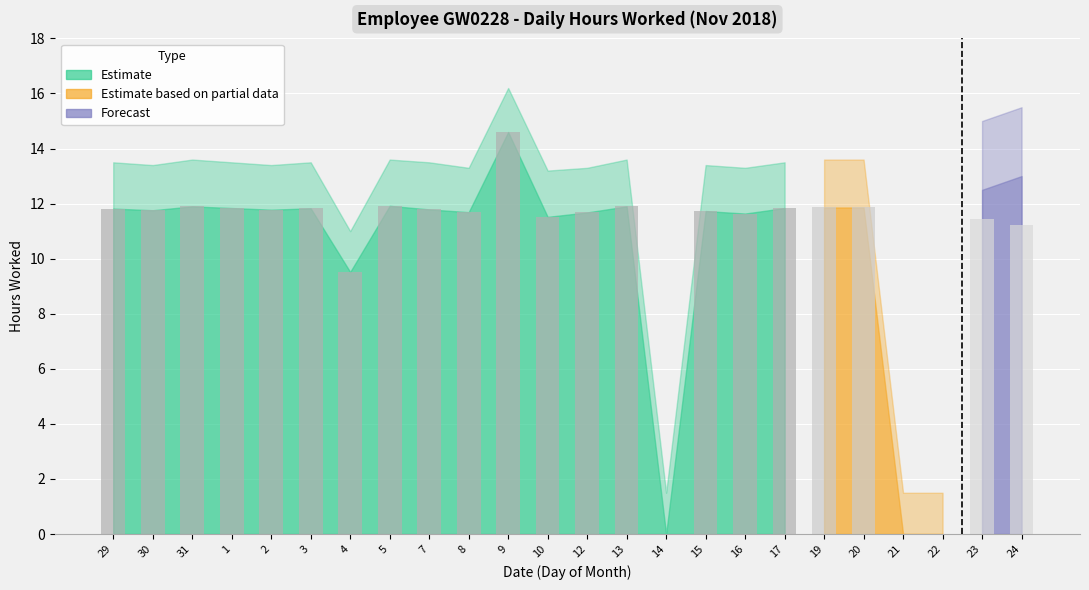

Is it true that the value at 12 is 15.3?

False